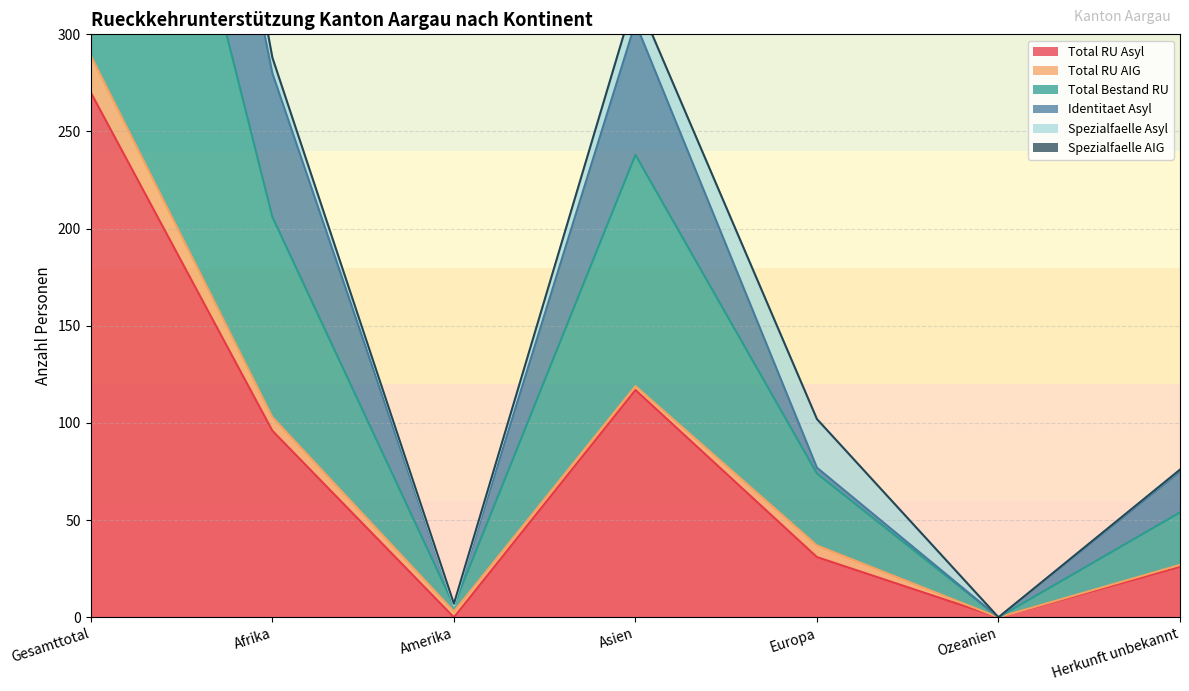

At which label is Total RU Asyl closest to 135?

Asien